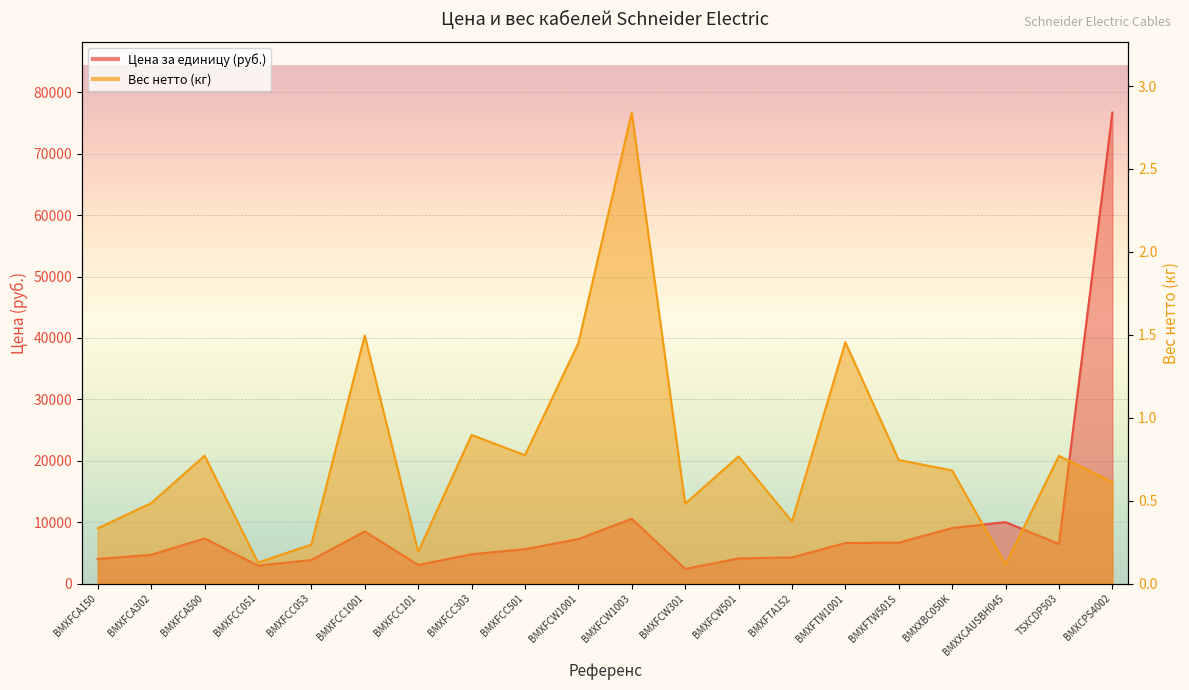

What is the minimum value for Вес нетто (кг)?

0.1